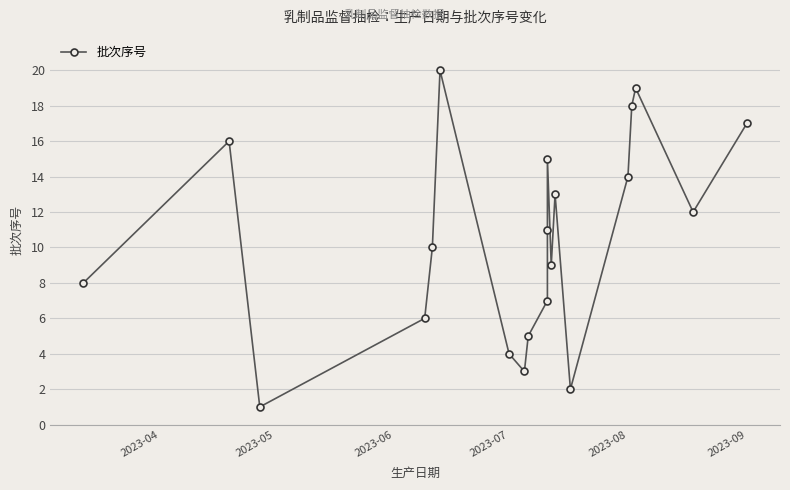

What is the value of the 12th point from the left?

15